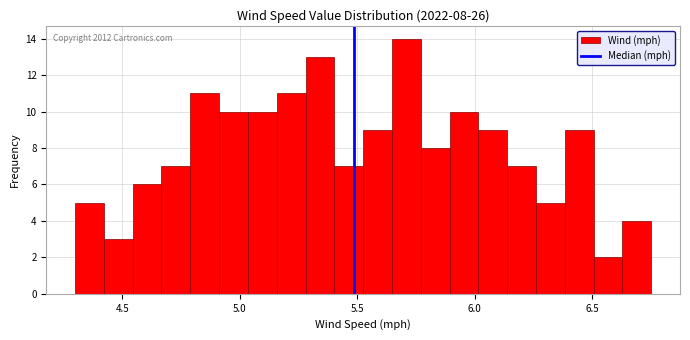

Read against the x-axis, roughly where is the centre of the tallest bar?

5.70